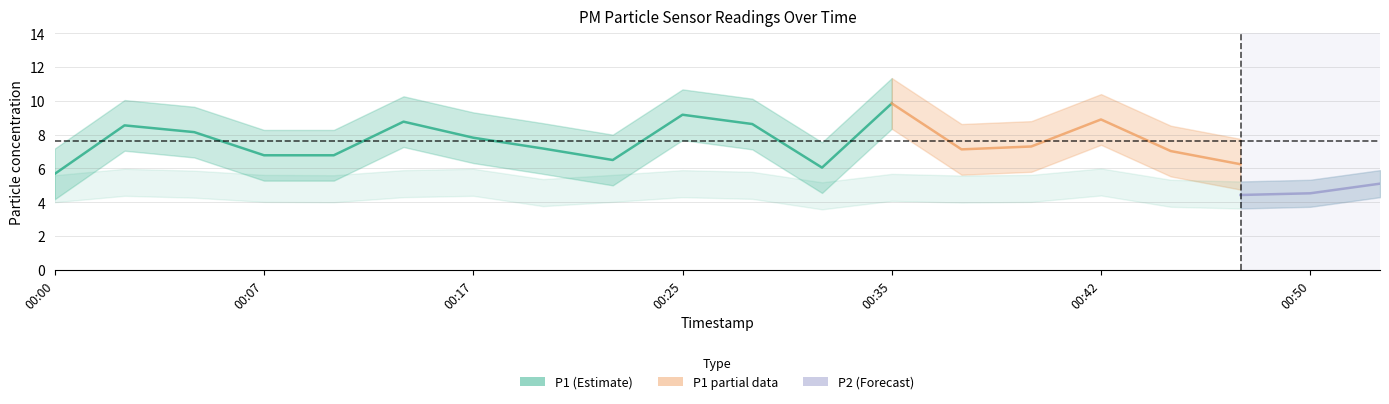

How many interior local valleys does the P1 series have?

4